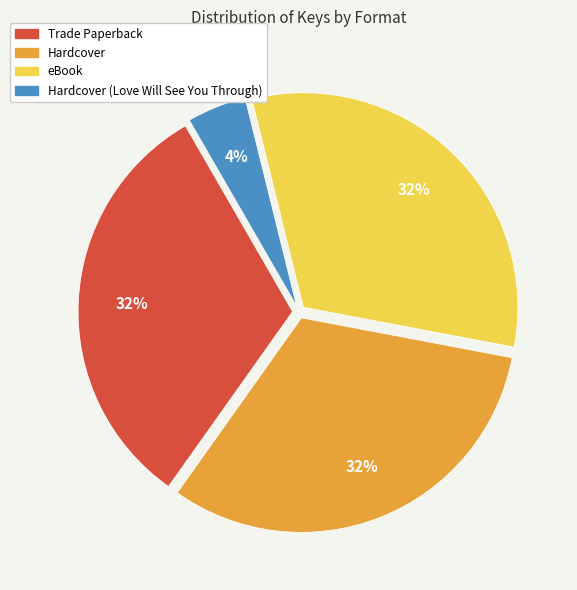

How many slices are in this pie chart?

4